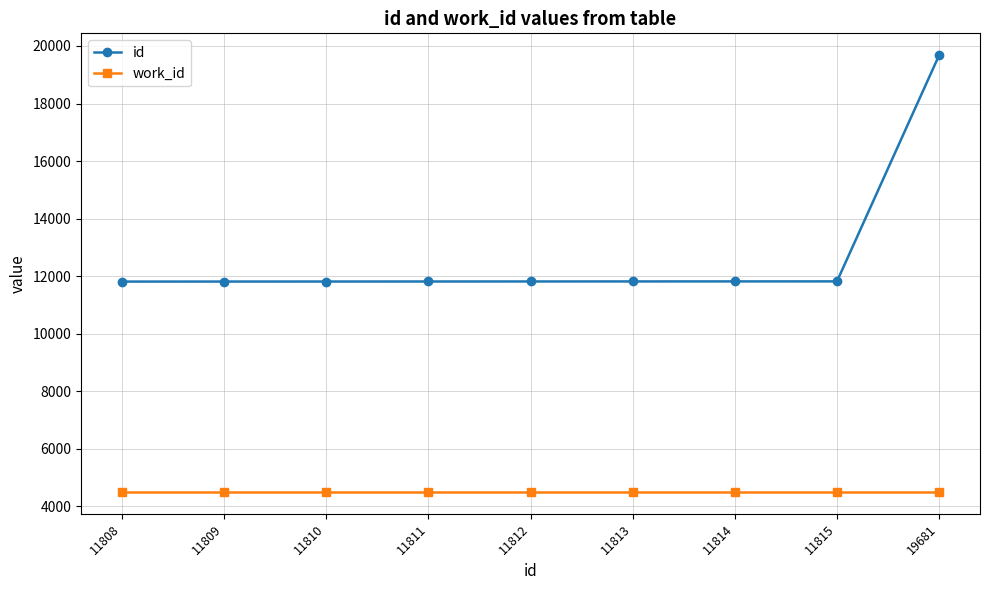

What is the total value across all series at 11808?

16301